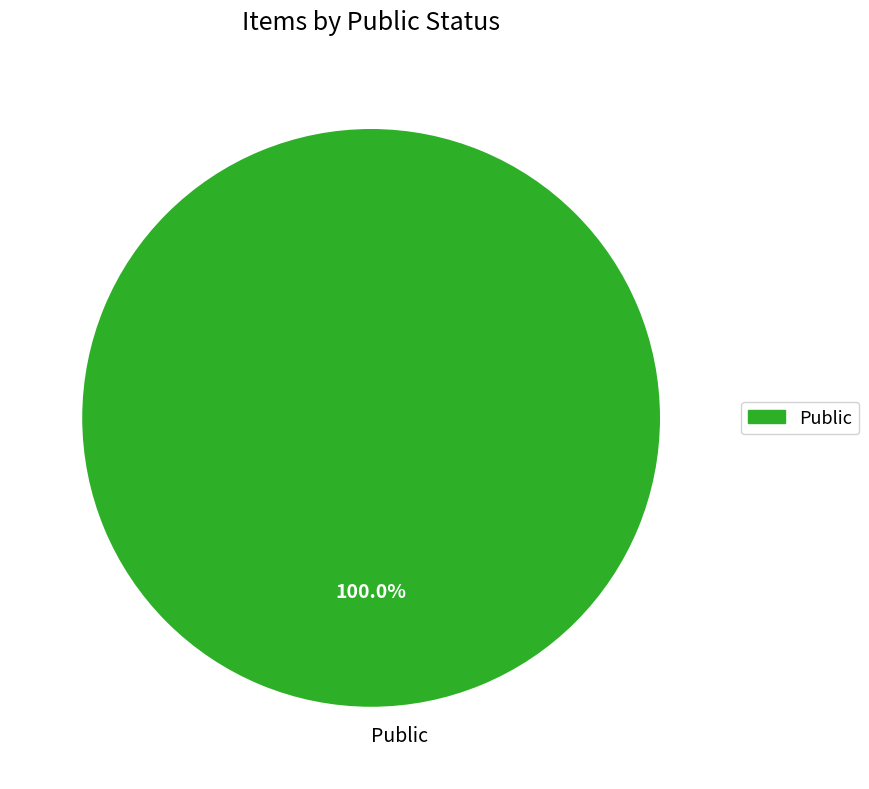

Rank the categories by value from highest to lowest.

Public